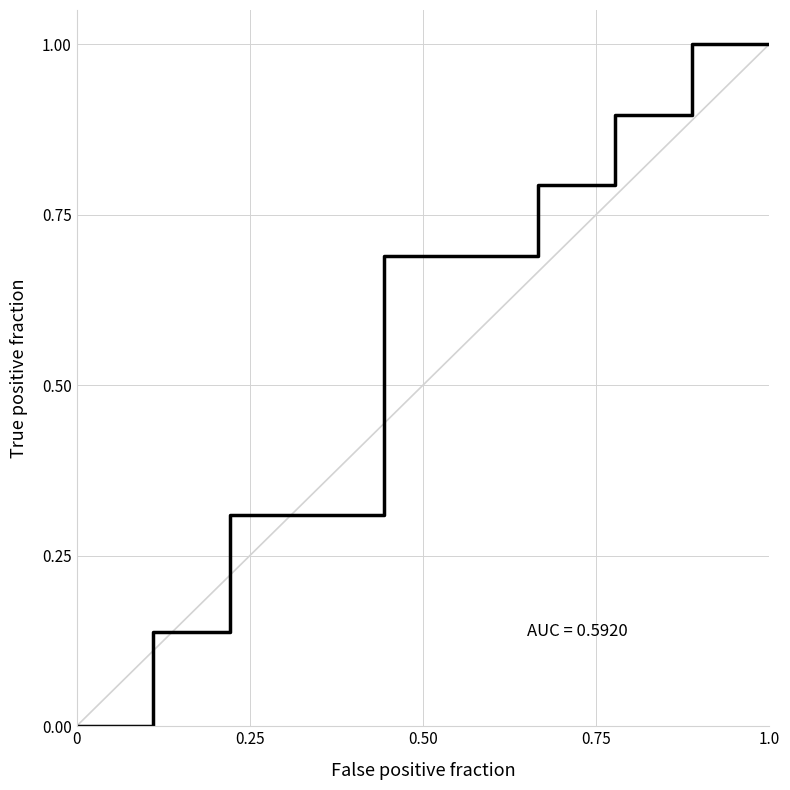

What is the difference between the maximum and minimum values?

1.0